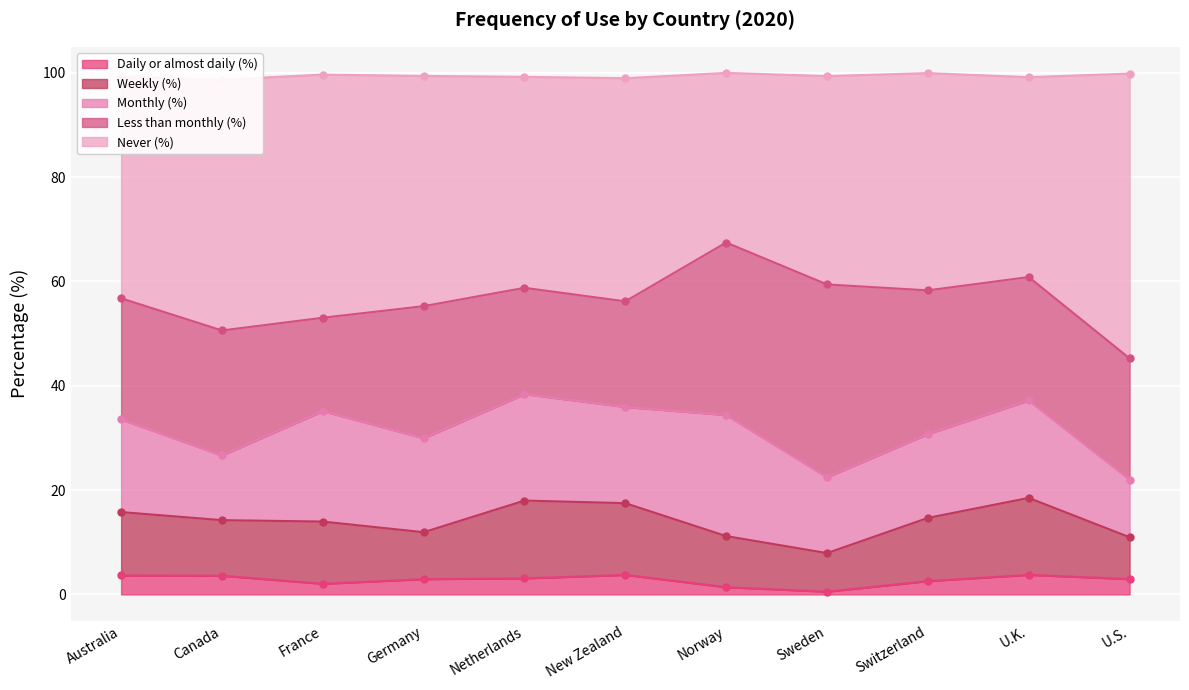

Which series has the widest spread of values?

Never (%)